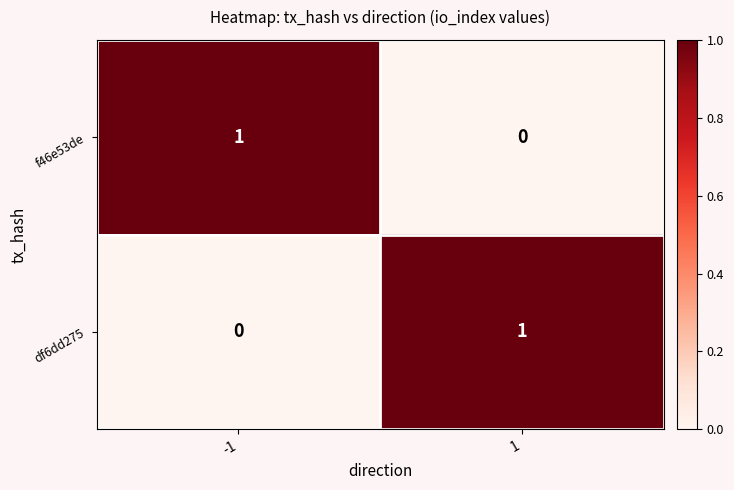

Rank the series at -1 from highest to lowest value.

f46e53de, df6dd275